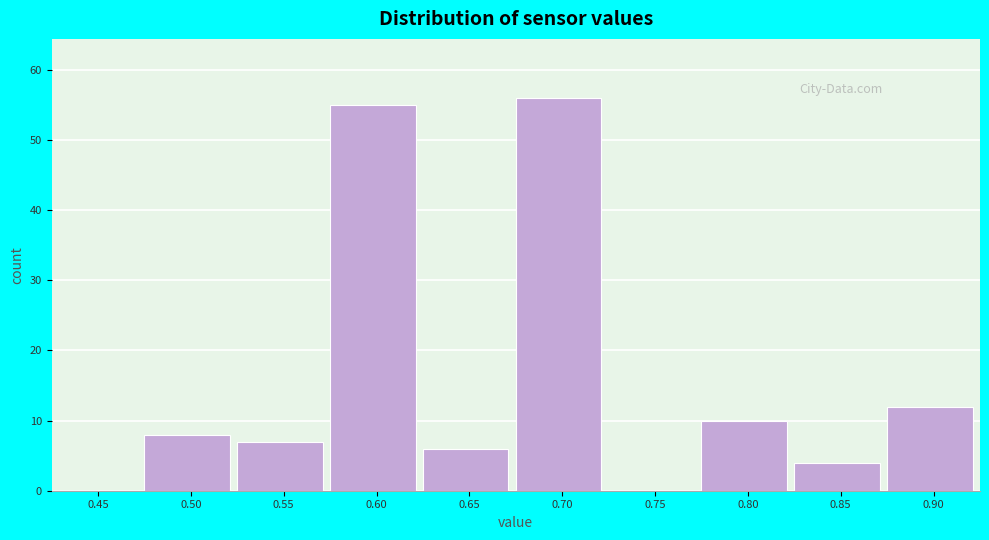

Reading right to left, extract all data points from this chart.

0.90=12	0.85=4	0.80=10	0.75=0	0.70=56	0.65=6	0.60=55	0.55=7	0.50=8	0.45=0